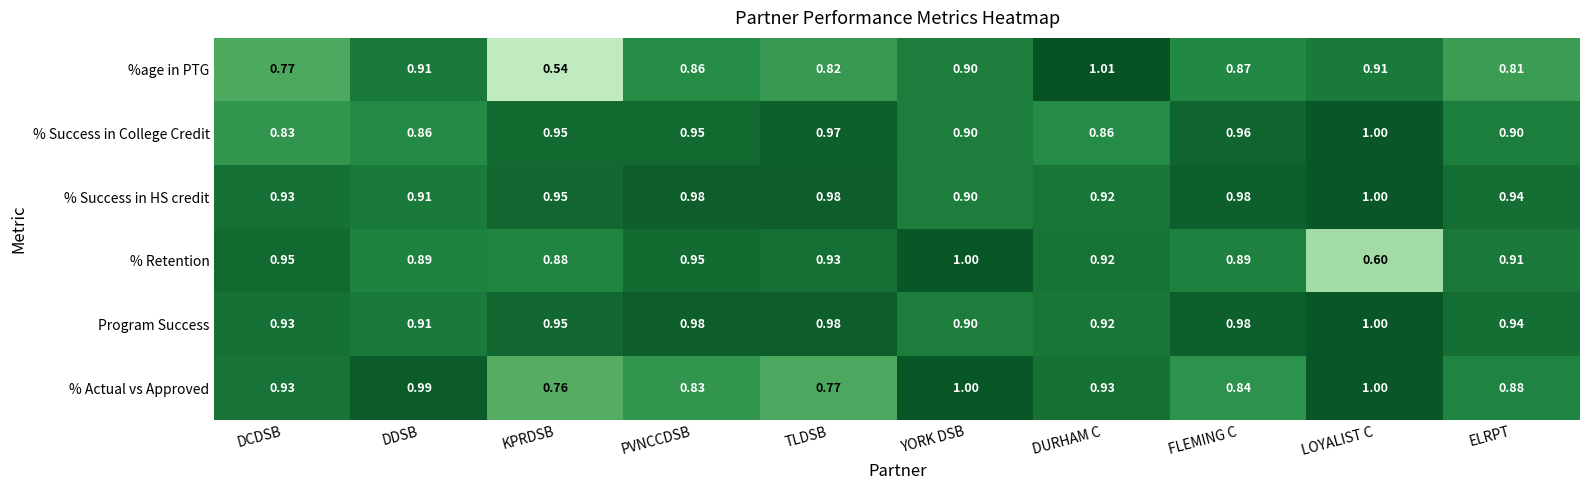

At which category is the sum across all series the highest?

YORK DSB